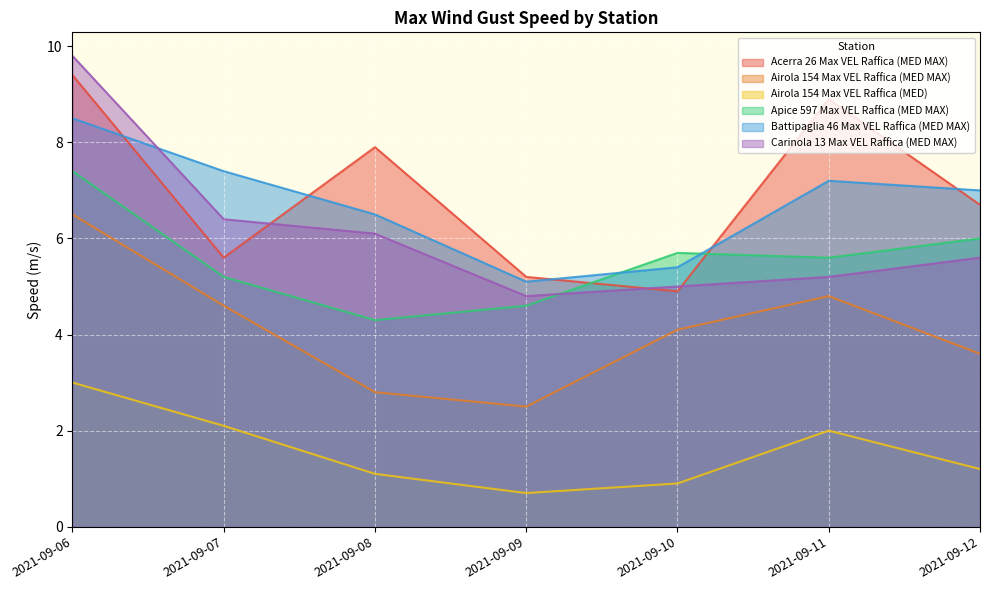

Reading right to left, transcribe all the data shown in this chart.

Acerra 26 Max VEL Raffica (MED MAX): 2021-09-12=6.7	2021-09-11=8.9	2021-09-10=4.9	2021-09-09=5.2	2021-09-08=7.9	2021-09-07=5.6	2021-09-06=9.4
Airola 154 Max VEL Raffica (MED MAX): 2021-09-12=3.6	2021-09-11=4.8	2021-09-10=4.1	2021-09-09=2.5	2021-09-08=2.8	2021-09-07=4.6	2021-09-06=6.5
Airola 154 Max VEL Raffica (MED): 2021-09-12=1.2	2021-09-11=2.0	2021-09-10=0.9	2021-09-09=0.7	2021-09-08=1.1	2021-09-07=2.1	2021-09-06=3.0
Apice 597 Max VEL Raffica (MED MAX): 2021-09-12=6.0	2021-09-11=5.6	2021-09-10=5.7	2021-09-09=4.6	2021-09-08=4.3	2021-09-07=5.2	2021-09-06=7.4
Battipaglia 46 Max VEL Raffica (MED MAX): 2021-09-12=7.0	2021-09-11=7.2	2021-09-10=5.4	2021-09-09=5.1	2021-09-08=6.5	2021-09-07=7.4	2021-09-06=8.5
Carinola 13 Max VEL Raffica (MED MAX): 2021-09-12=5.6	2021-09-11=5.2	2021-09-10=5.0	2021-09-09=4.8	2021-09-08=6.1	2021-09-07=6.4	2021-09-06=9.8